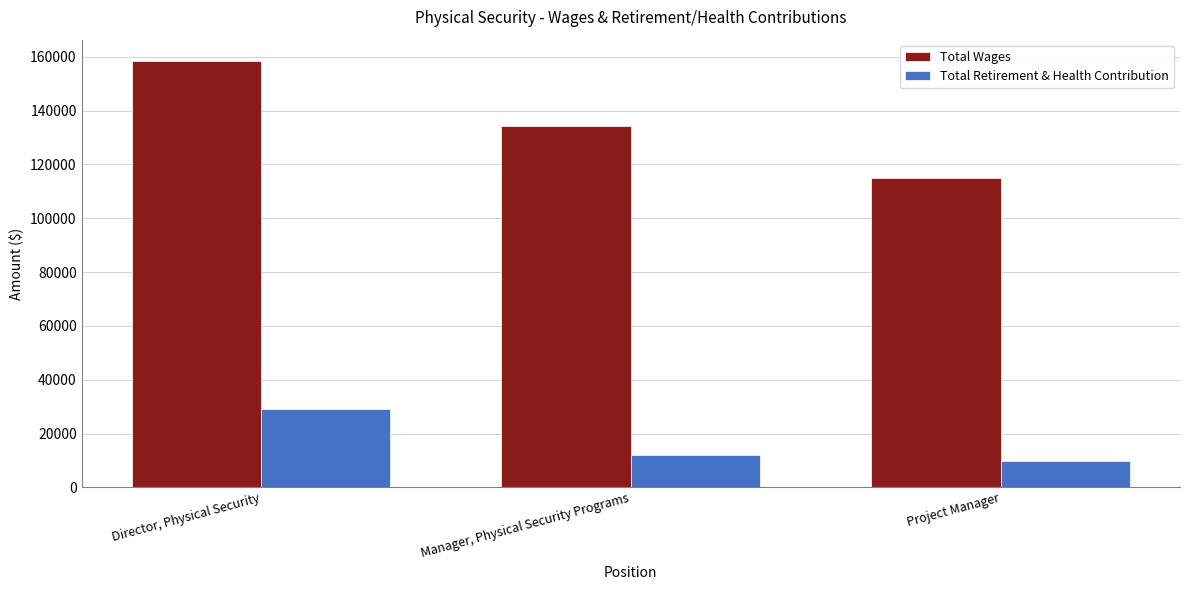

At which label does Total Retirement & Health Contribution reach its minimum?

Project Manager